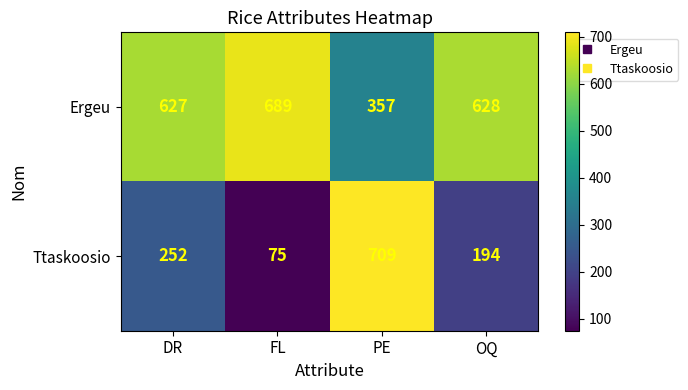

Where is Ttaskoosio nearest to the value 392?

DR